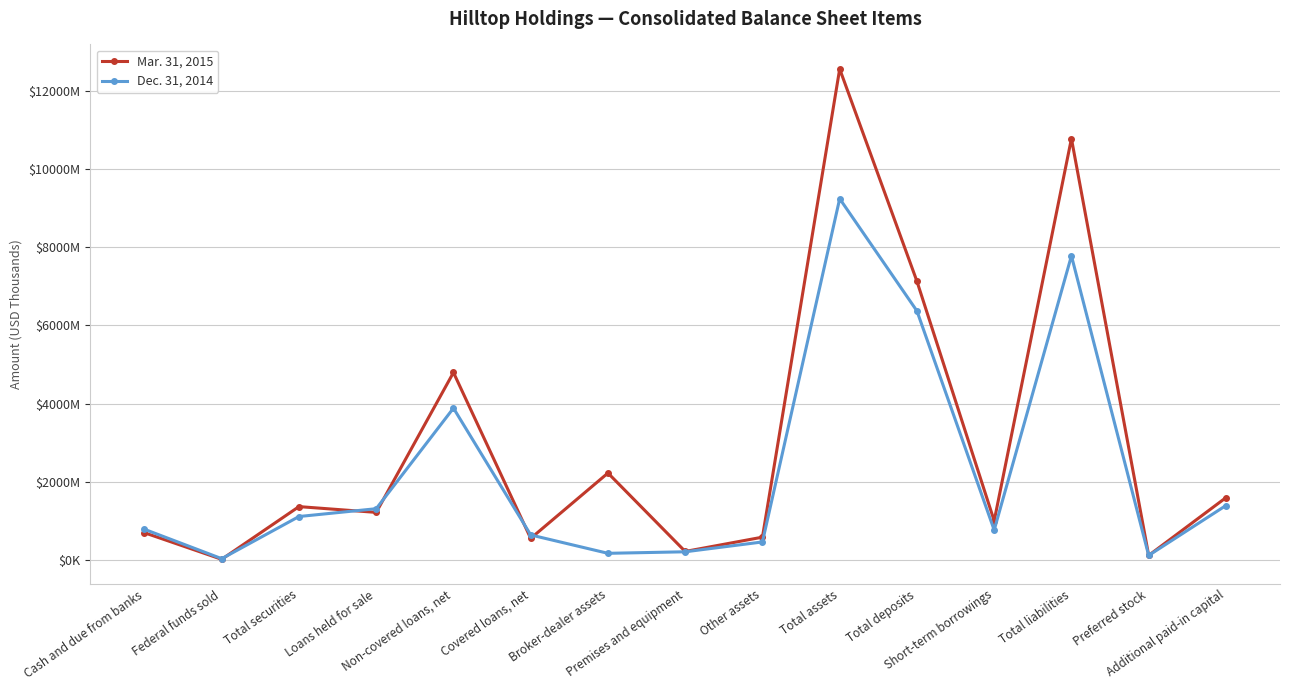

Between Total securities and Non-covered loans, net, which is larger?

Non-covered loans, net